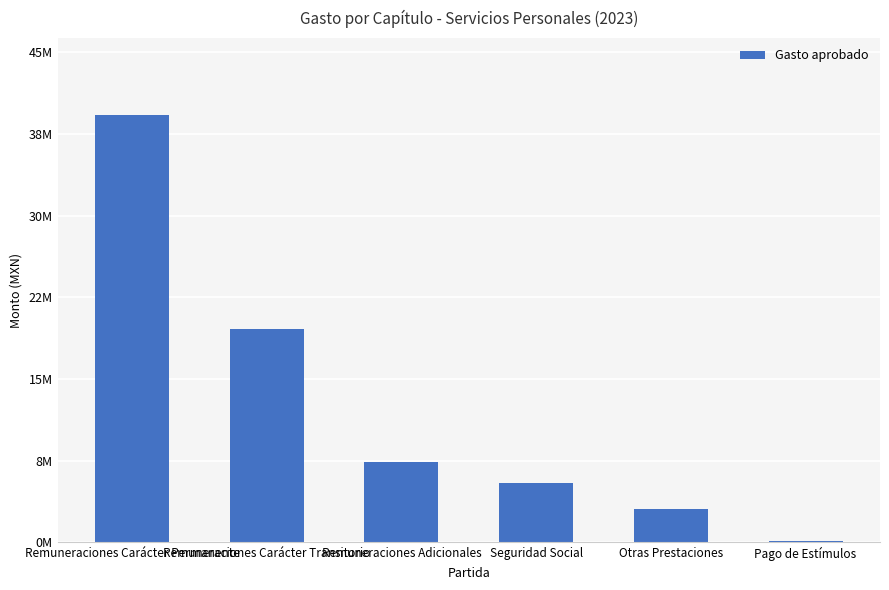

What position from the right is Pago de Estímulos?

1